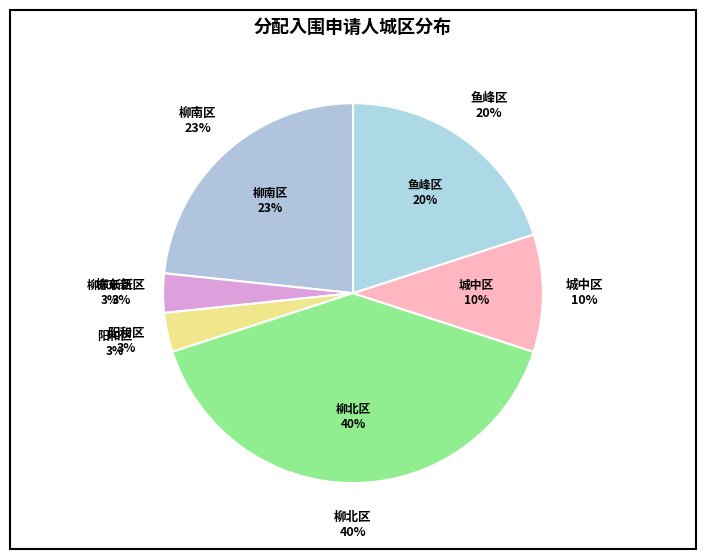

Is 柳北区 the majority of the pie?

No